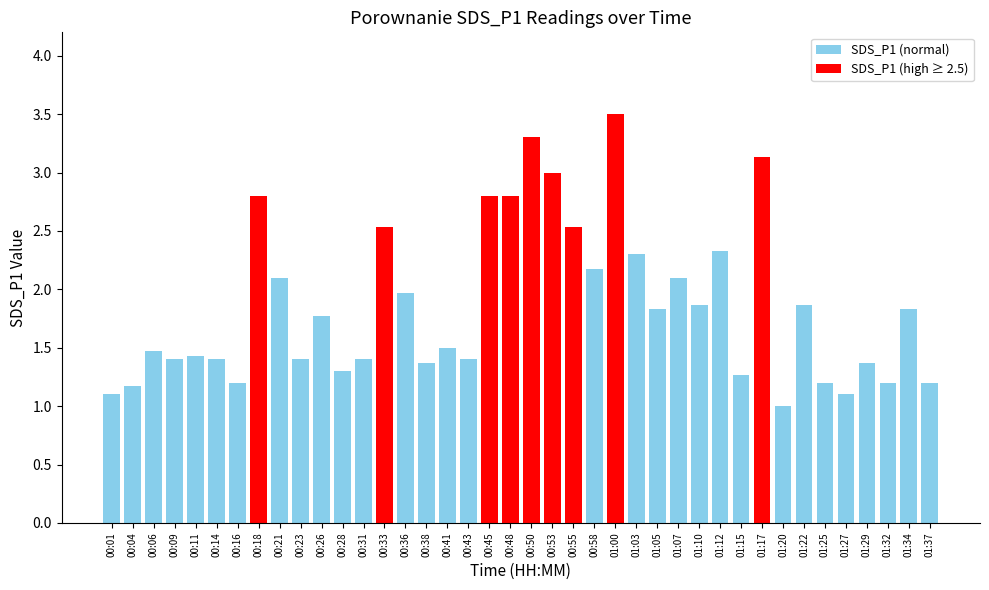

What is the maximum value shown in the chart?

3.5